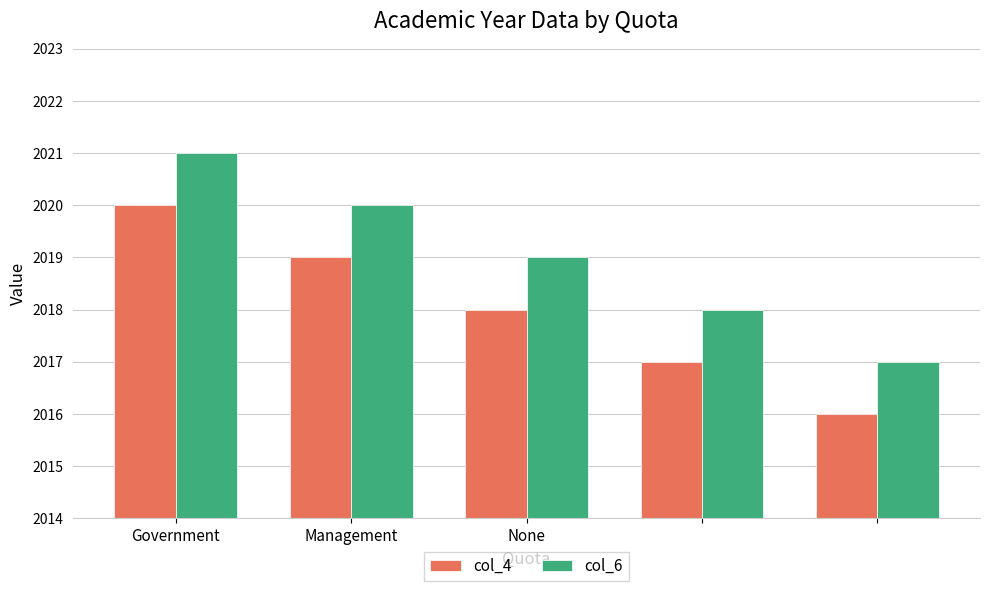

List the series in order of their overall mean, highest first.

col_6, col_4